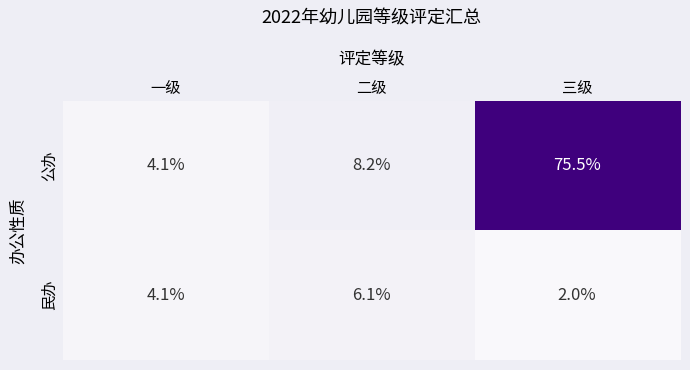

At which label is 民办 closest to 4?

一级